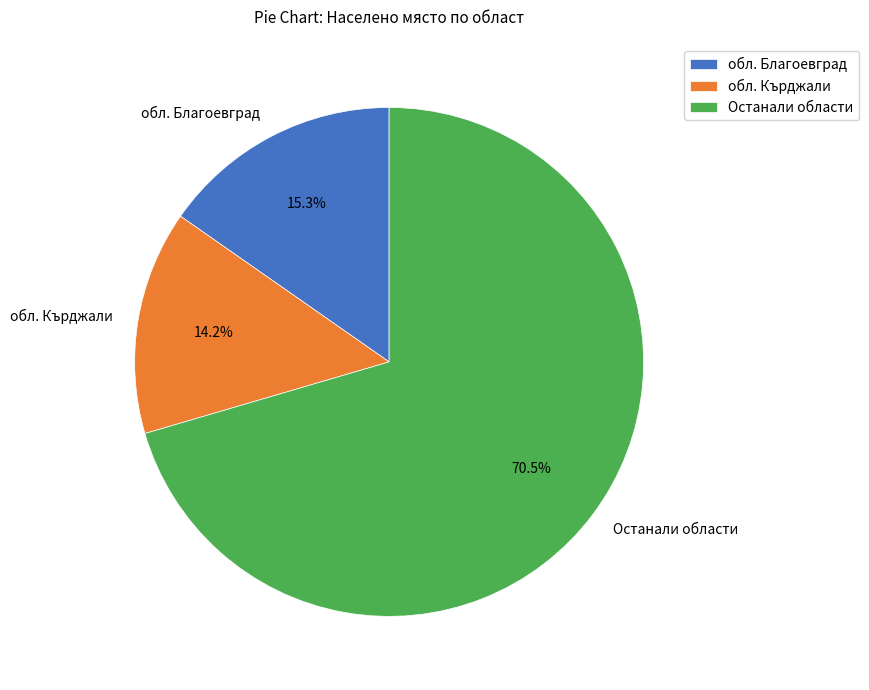

Which category has the biggest portion of the pie?

Останали области